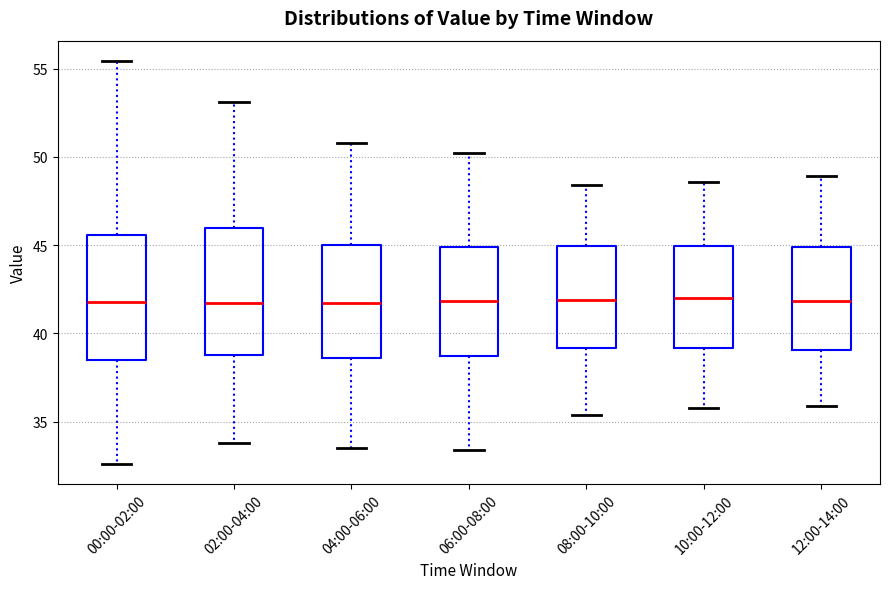

Where does the lower whisker of the box for 02:00-04:00 end on the y-axis? The values are not printed on the chart, so give them approximately, as read against the axis.

34.0